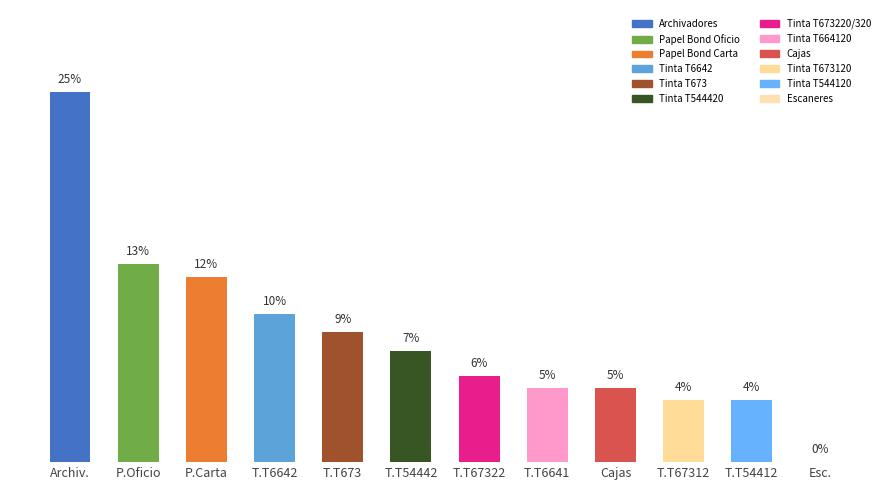

What is the difference between the maximum and second lowest values?

20.6